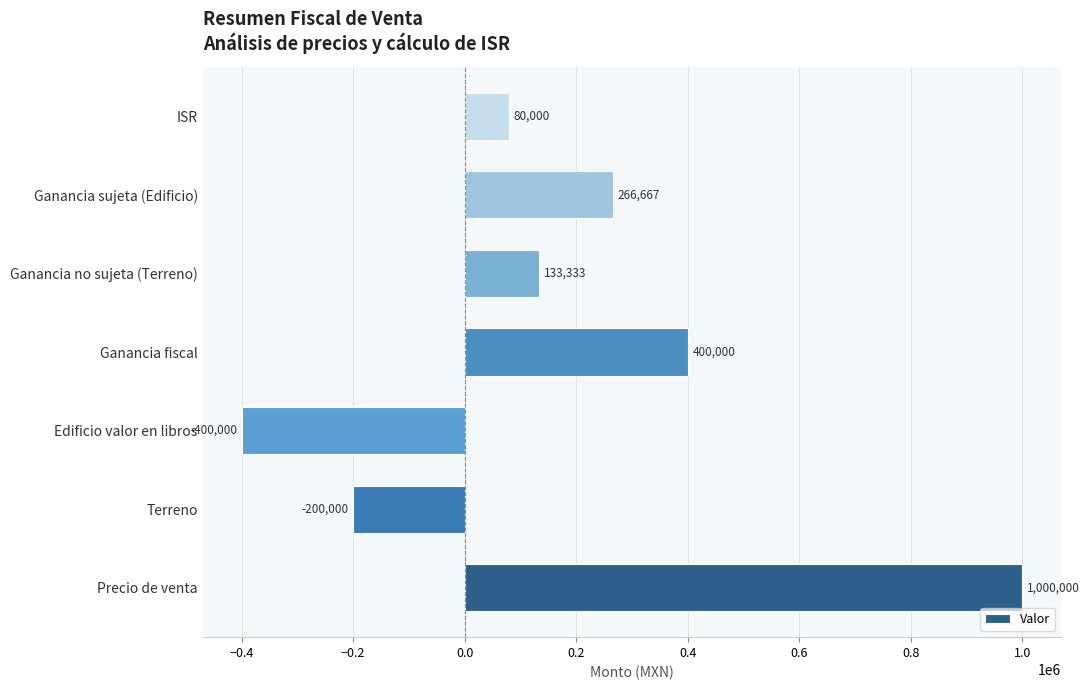

What is the approximate value at Ganancia sujeta (Edificio)?

266666.7